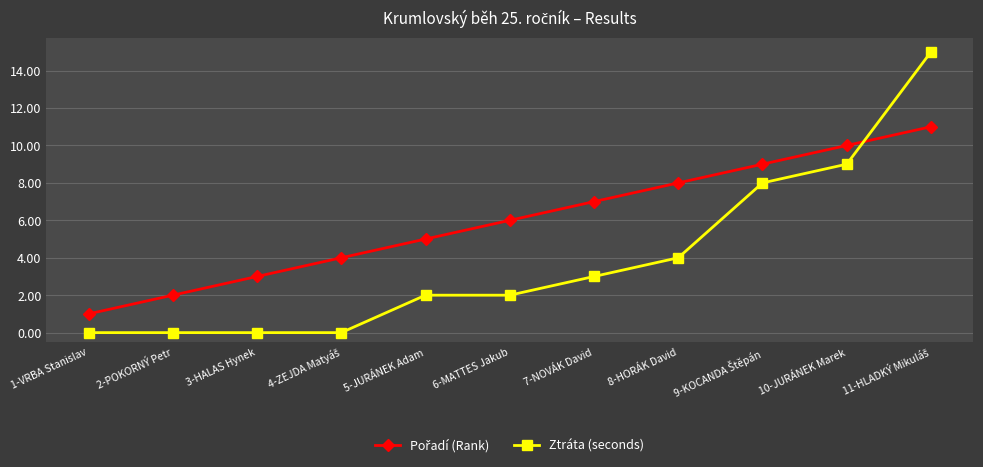

The Ztráta (seconds) series shows 16 at 10-JURÁNEK Marek. True or false?

False